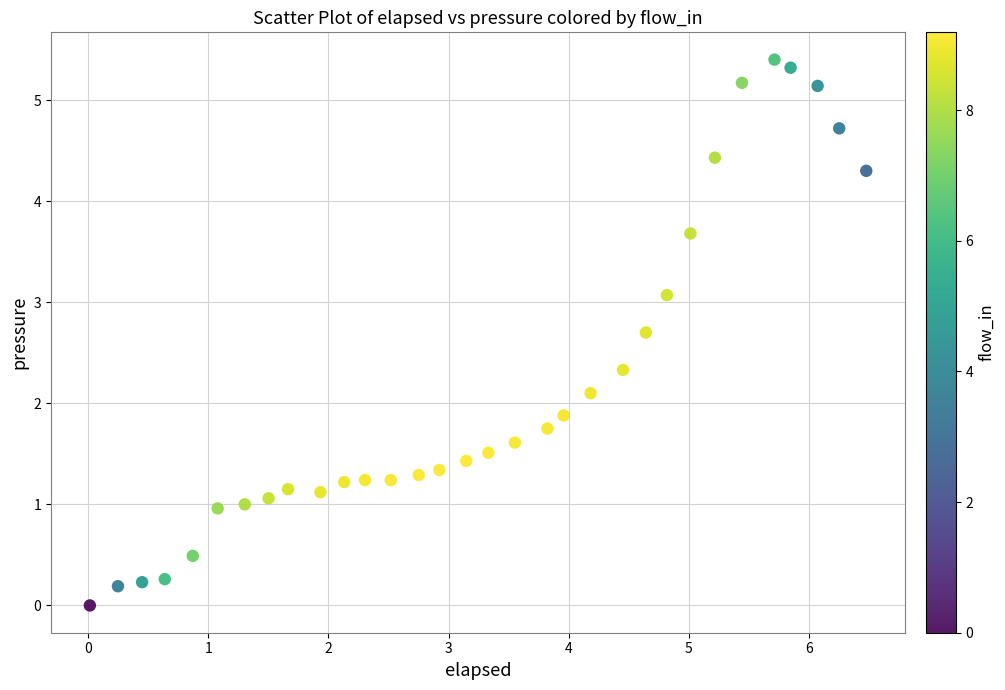

What is the range of Y values (max minus min)?

5.4